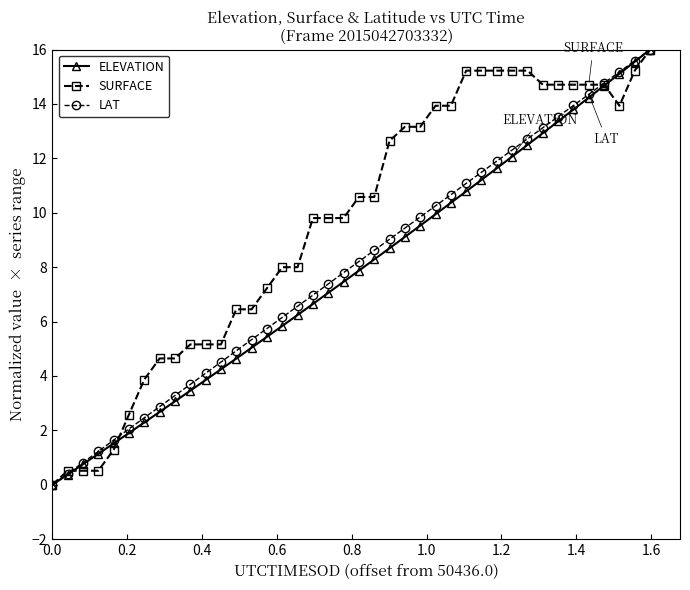

True or false: ELEVATION has more than 1 points higher than both neighbors.

False